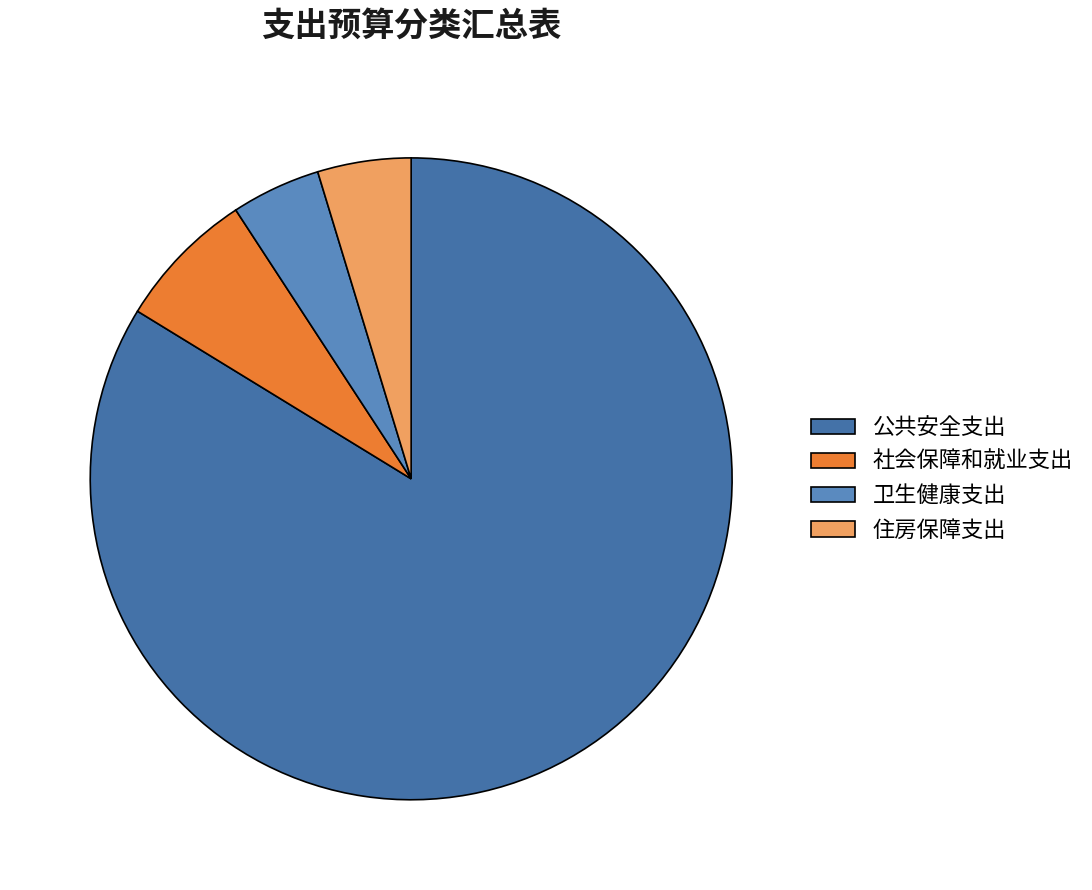

True or false: 公共安全支出 accounts for 84% of the total.

True